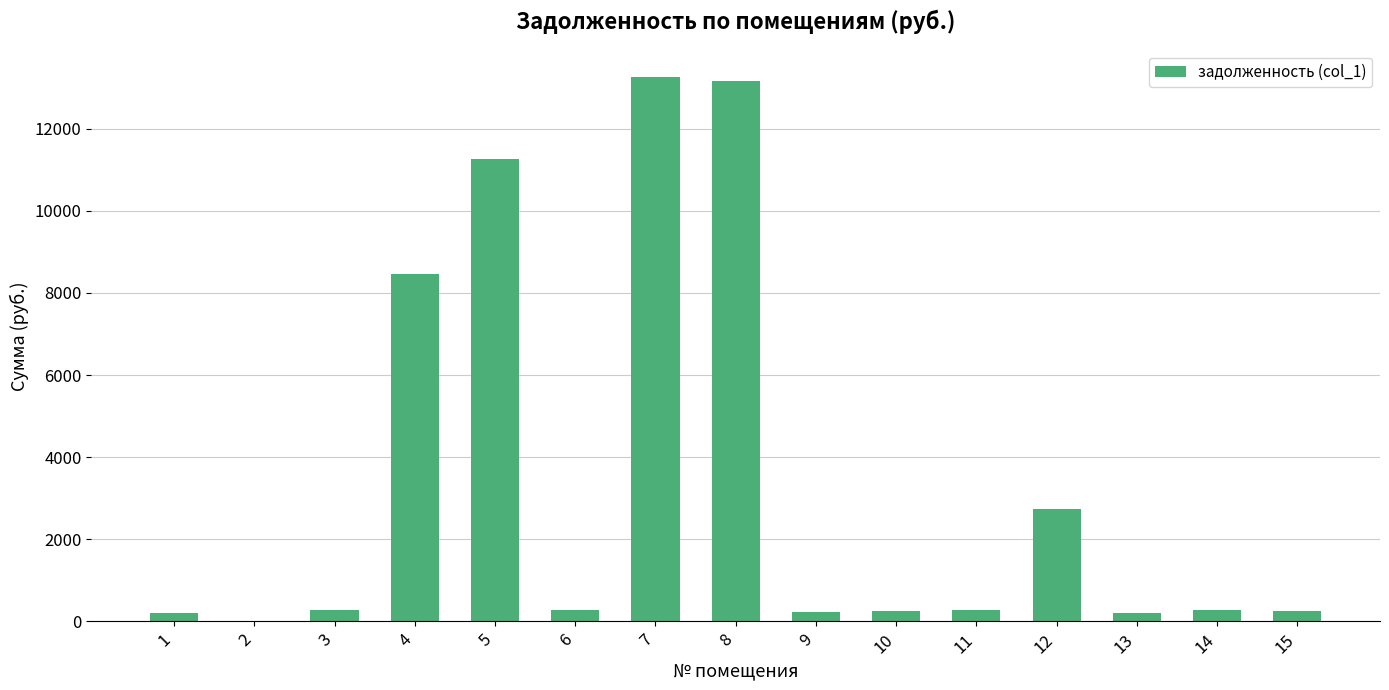

What is the maximum value shown in the chart?

13246.5